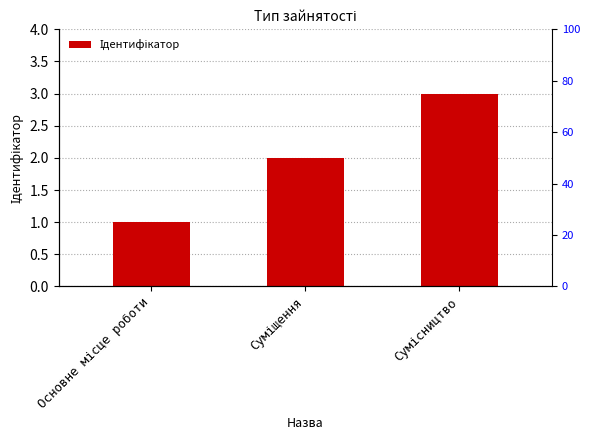

Count the number of values greater than 2.

1